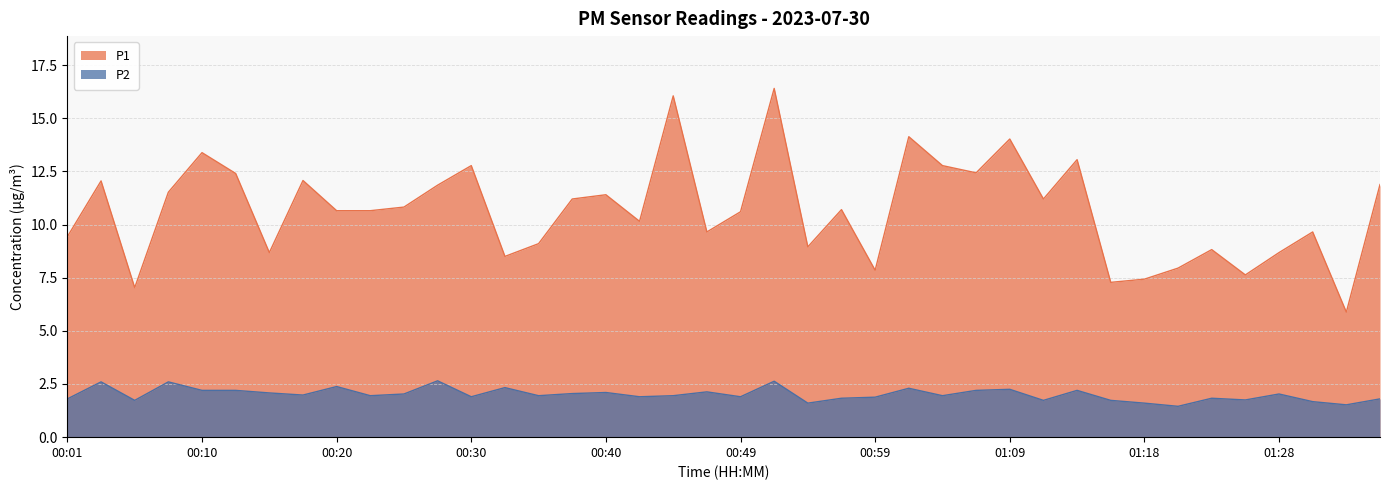

What is the sum of the P2 values at 00:37 and 00:54?

3.6